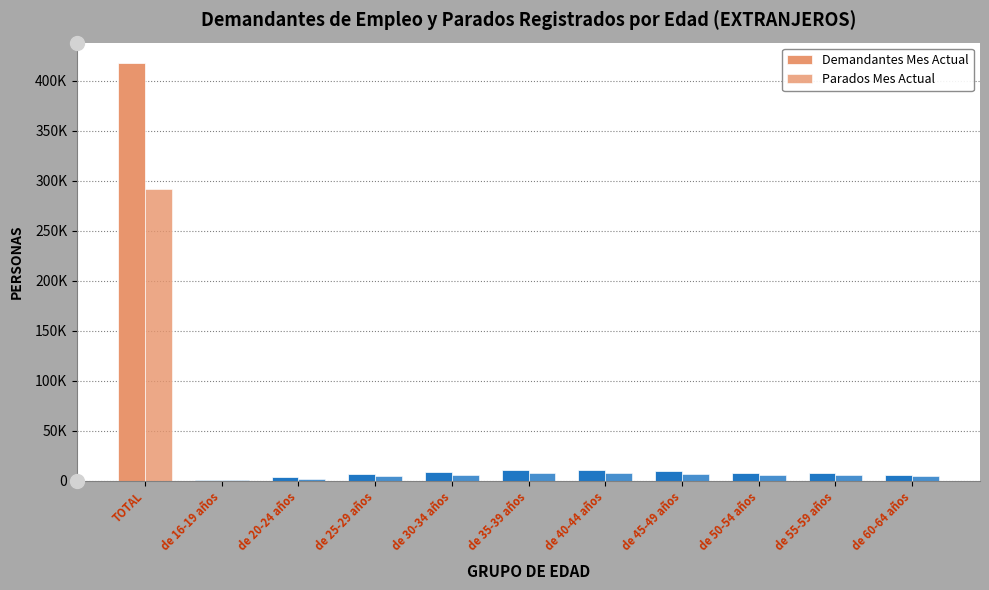

Where is Parados Mes Actual nearest to the value 146201?

de 40-44 años